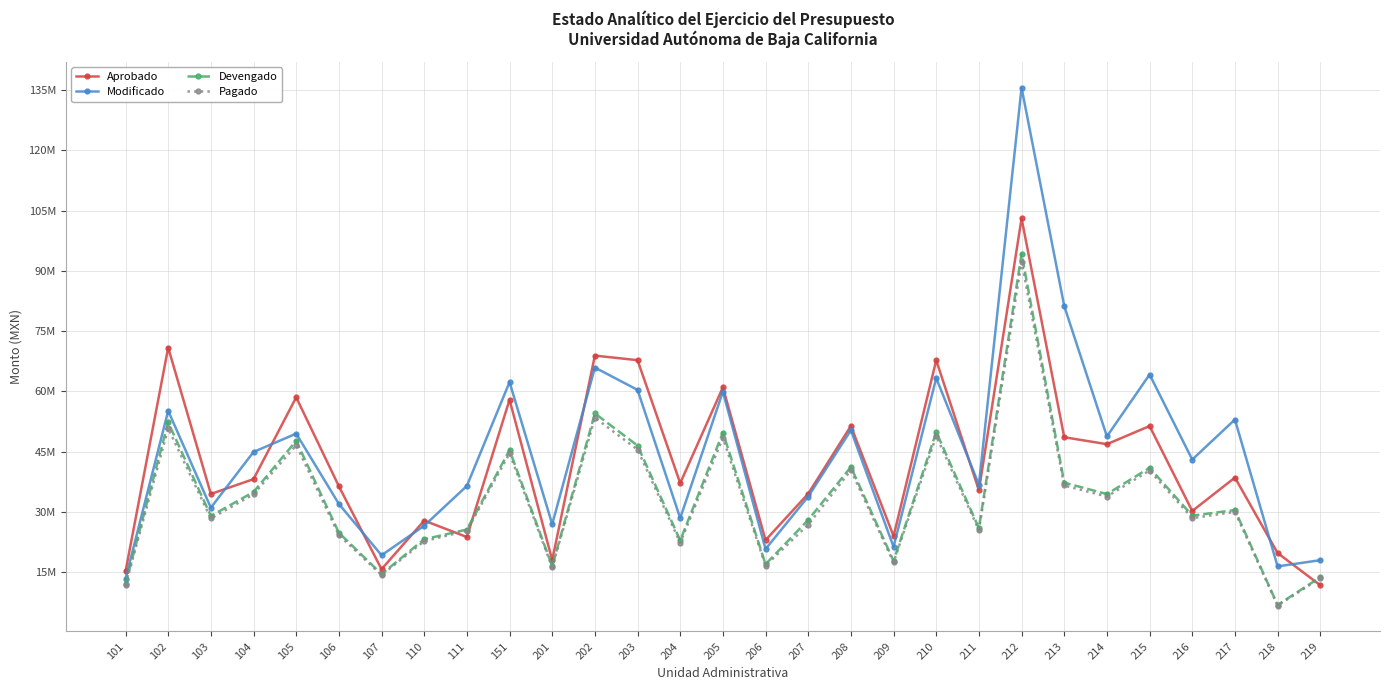

What is the value of the Pagado point at the 2nd from the left?

50749197